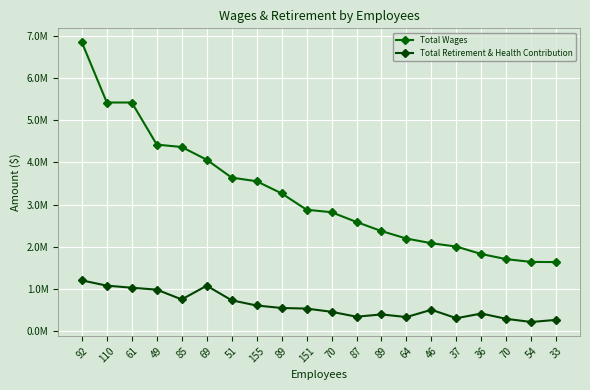

Where is the first local minimum for Total Retirement & Health Contribution?

85